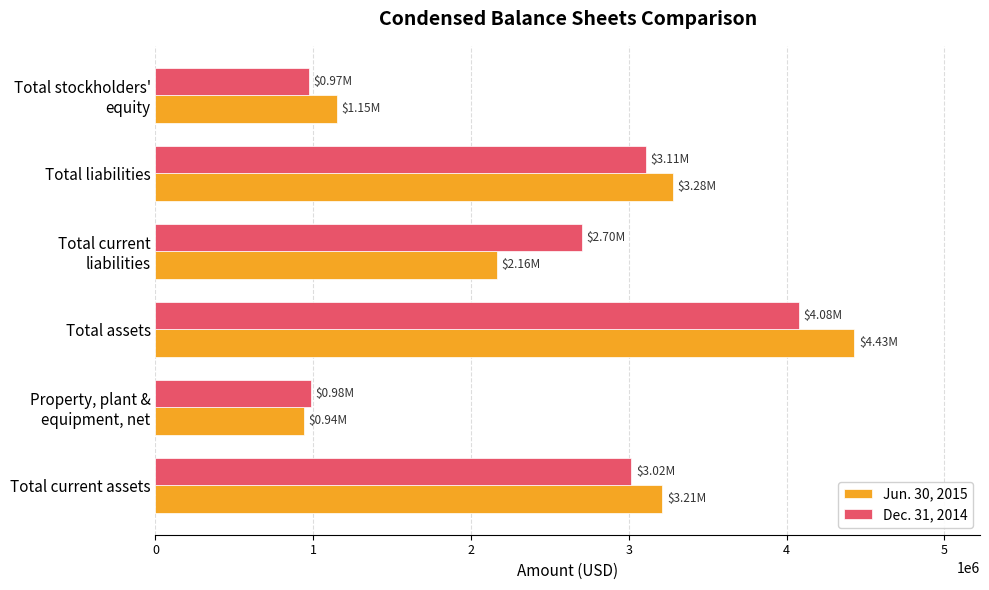

What is the spread (max minus min) of values at Total liabilities?

170000